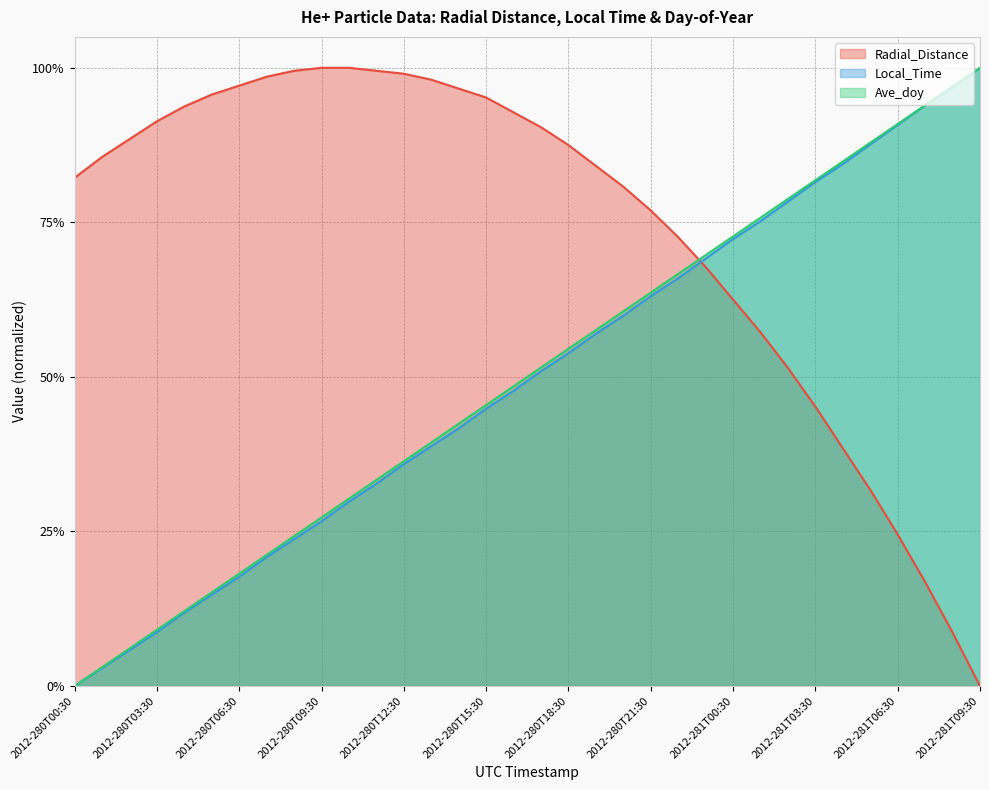

How many values in the Radial_Distance series exceed 0?

33